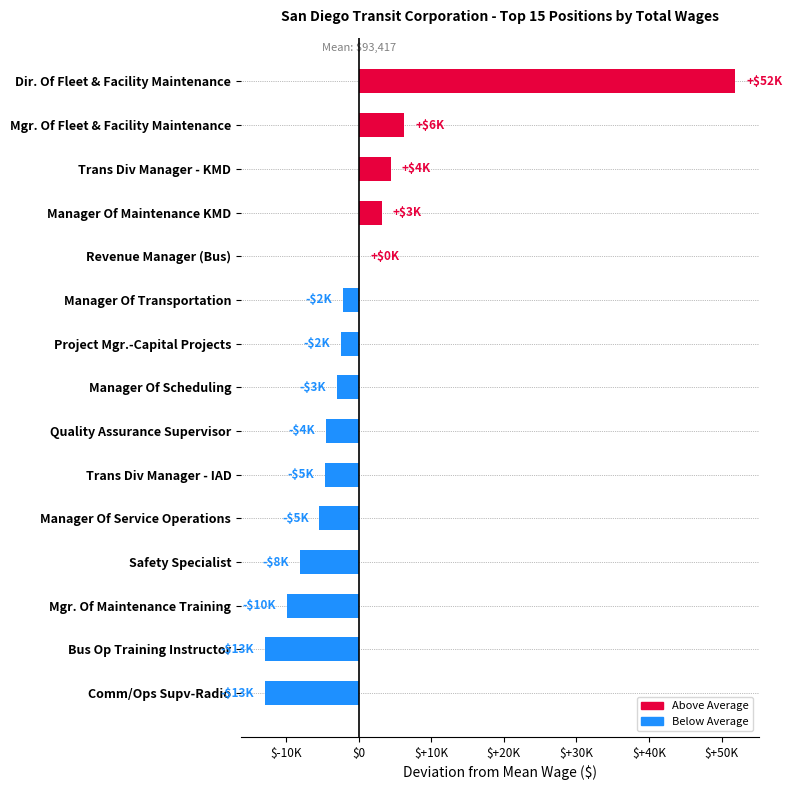

What is the difference between the second highest and second lowest values?

19191.0